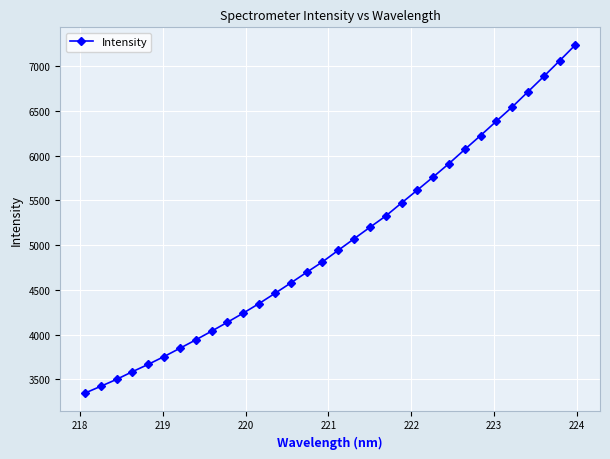

What is the maximum value shown in the chart?

7240.2